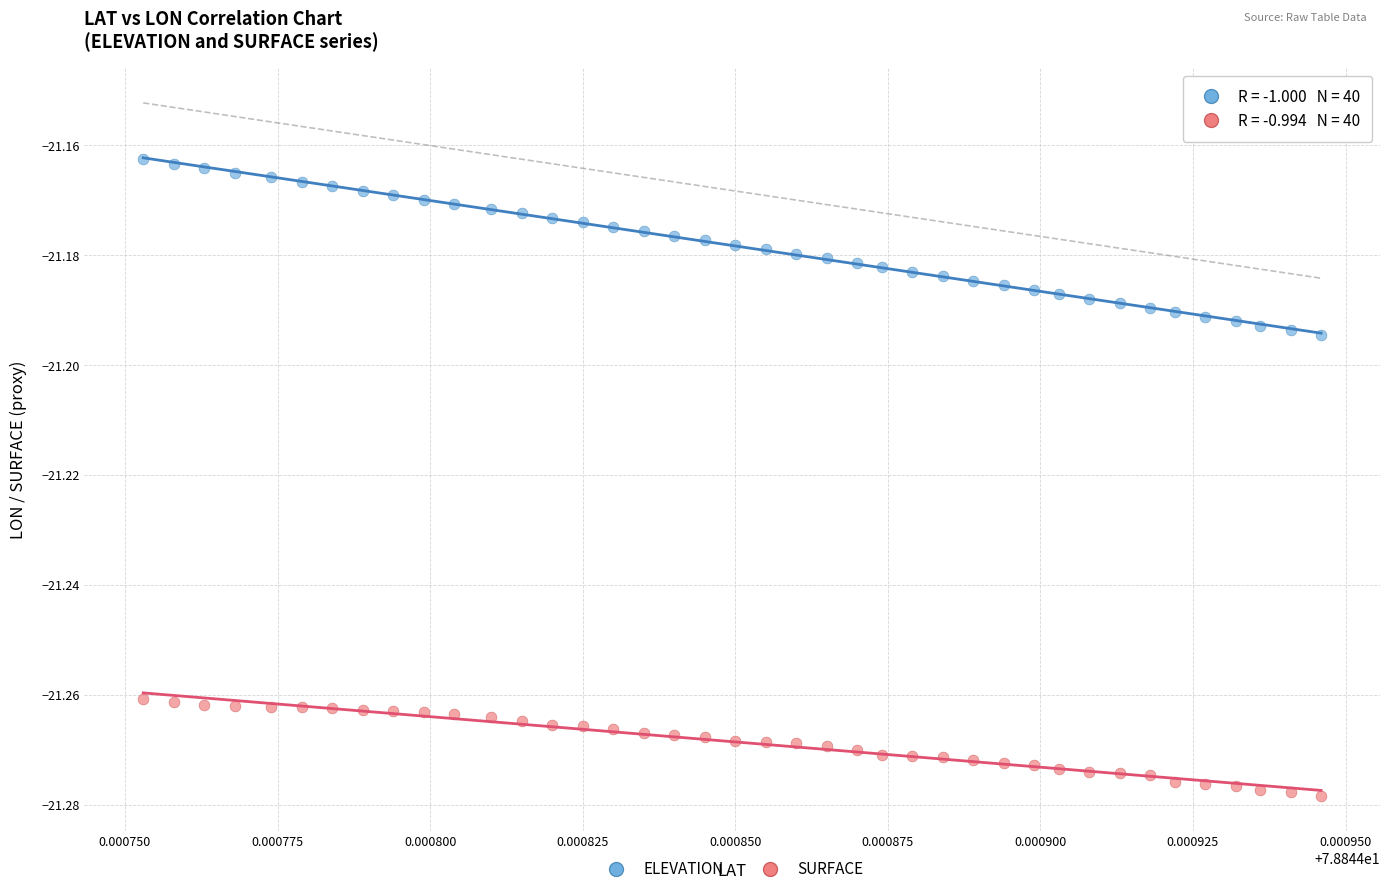

Which series has the widest spread of Y values?

ELEVATION